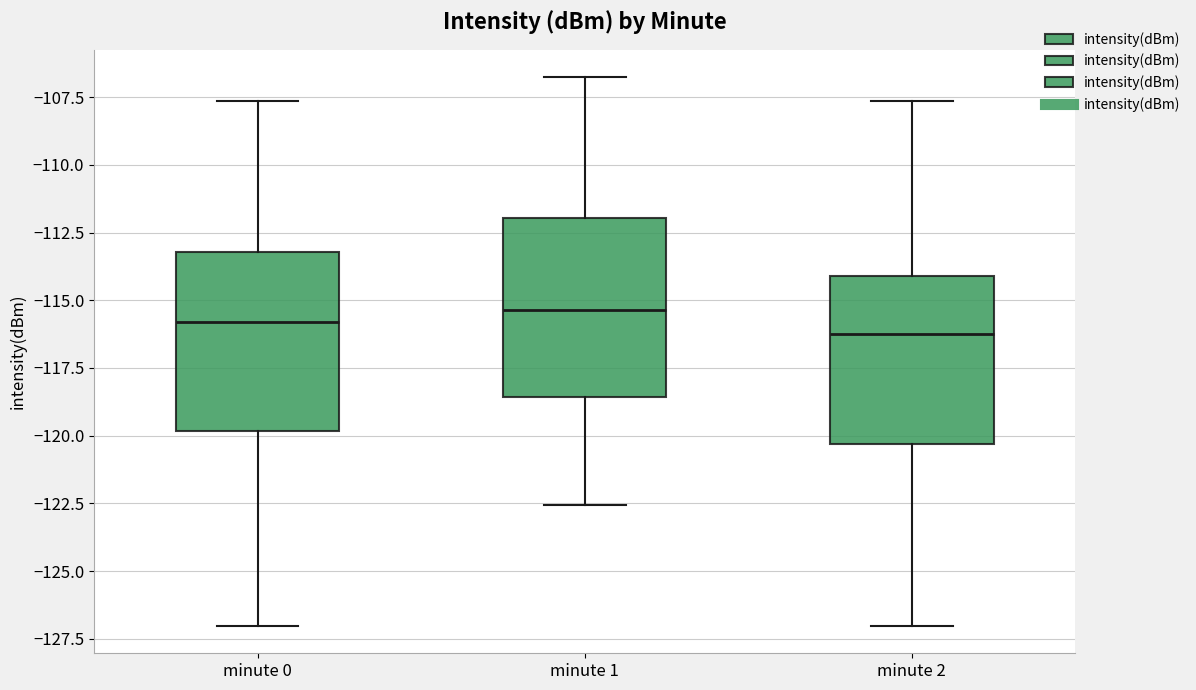

Reading left to right, transcribe this box plot: for each box, give where its median line is, the range the box spans, and where its two whiskers end, as read against the y-axis. The values are not printed on the chart, so give them approximately, as read against the axis.

minute 0: median -116.0, box -120.0 to -113.0, whiskers -127.0 to -107.5
minute 1: median -115.5, box -118.5 to -112.0, whiskers -122.5 to -107.0
minute 2: median -116.0, box -120.5 to -114.0, whiskers -127.0 to -107.5